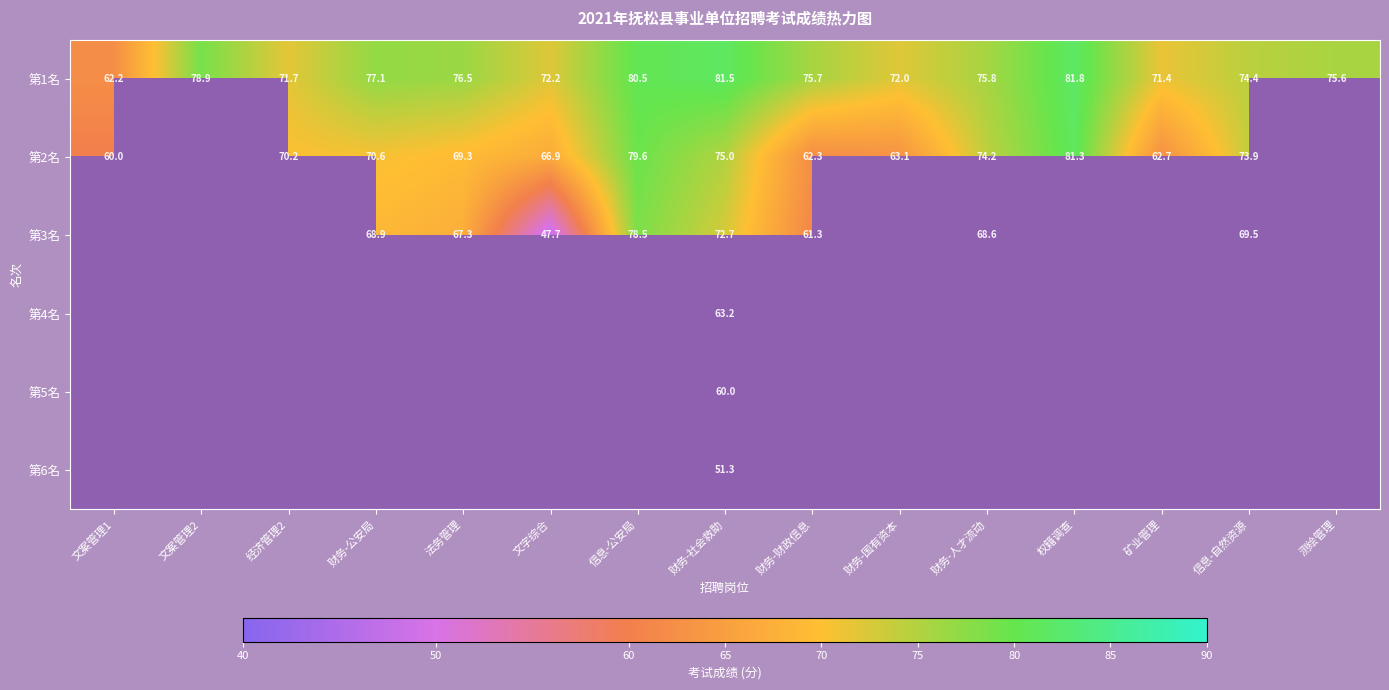

Which has a higher value, 法务管理 or 财务-社会救助?

财务-社会救助